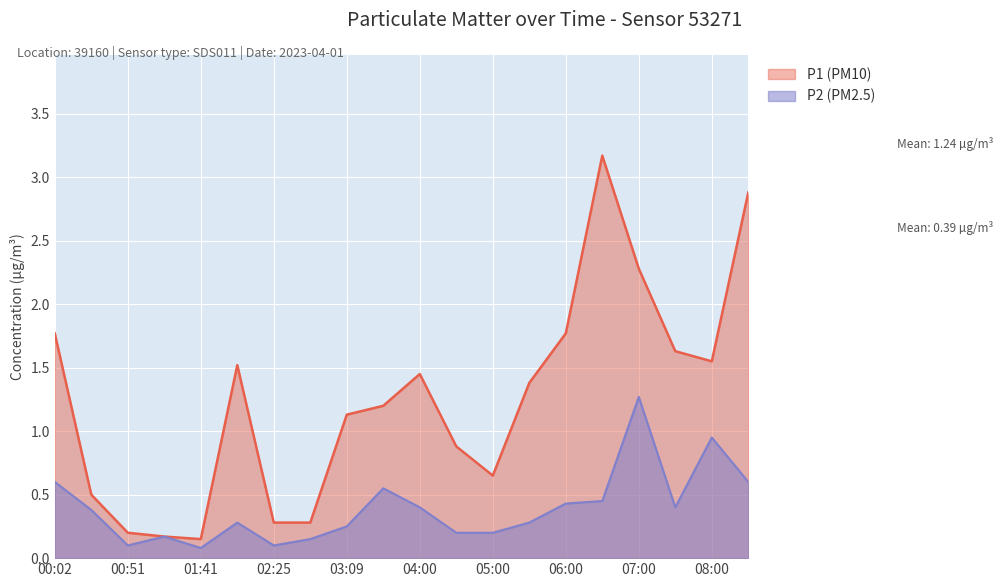

Reading left to right, list all the values displayed in this chart.

P1 (PM10): 1.8	0.5	0.2	0.2	0.1	1.5	0.3	0.3	1.1	1.2	1.4	0.9	0.7	1.4	1.8	3.2	2.3	1.6	1.6	2.9
P2 (PM2.5): 0.6	0.4	0.1	0.2	0.1	0.3	0.1	0.1	0.2	0.6	0.4	0.2	0.2	0.3	0.4	0.5	1.3	0.4	0.9	0.6